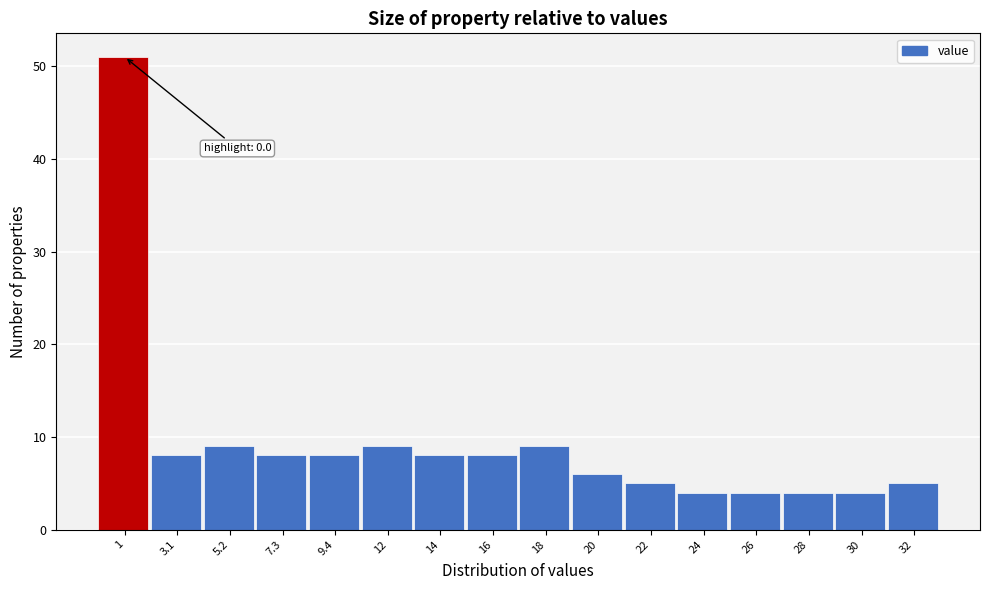

Reading left to right, what are all the values shown in this chart?

1=51	3.1=8	5.2=9	7.3=8	9.4=8	12=9	14=8	16=8	18=9	20=6	22=5	24=4	26=4	28=4	30=4	32=5